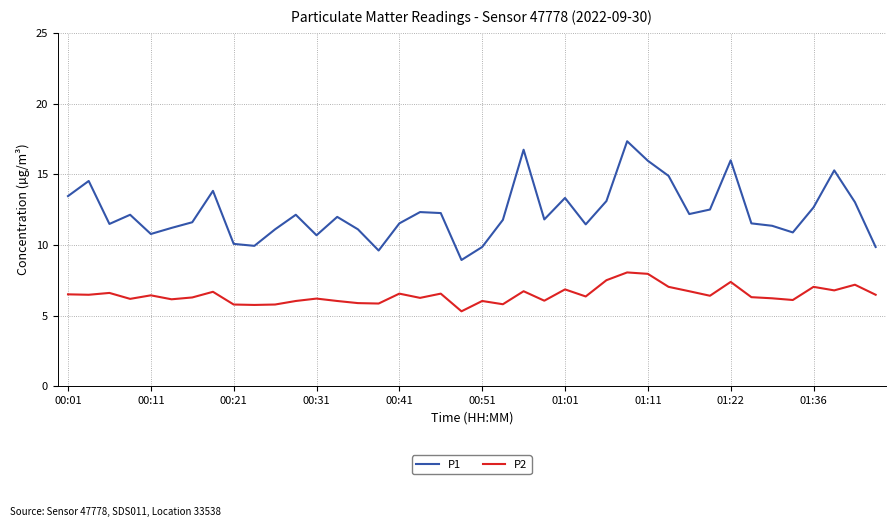

List the series in order of their overall mean, highest first.

P1, P2